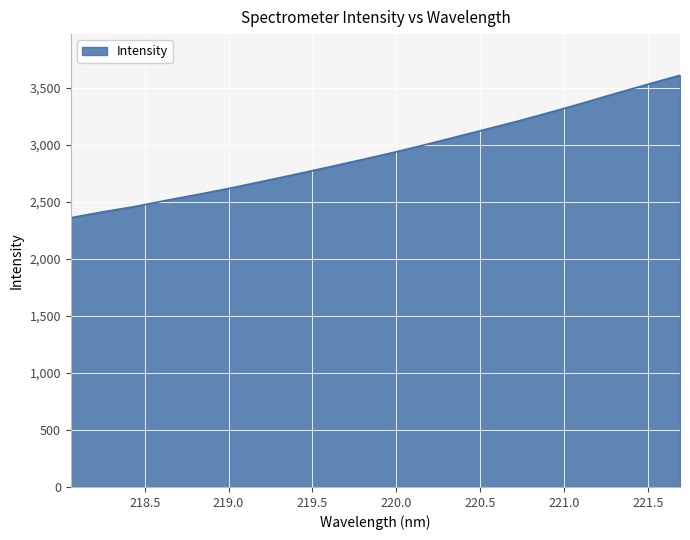

True or false: there are more than 2 points higher than both neighbors.

False